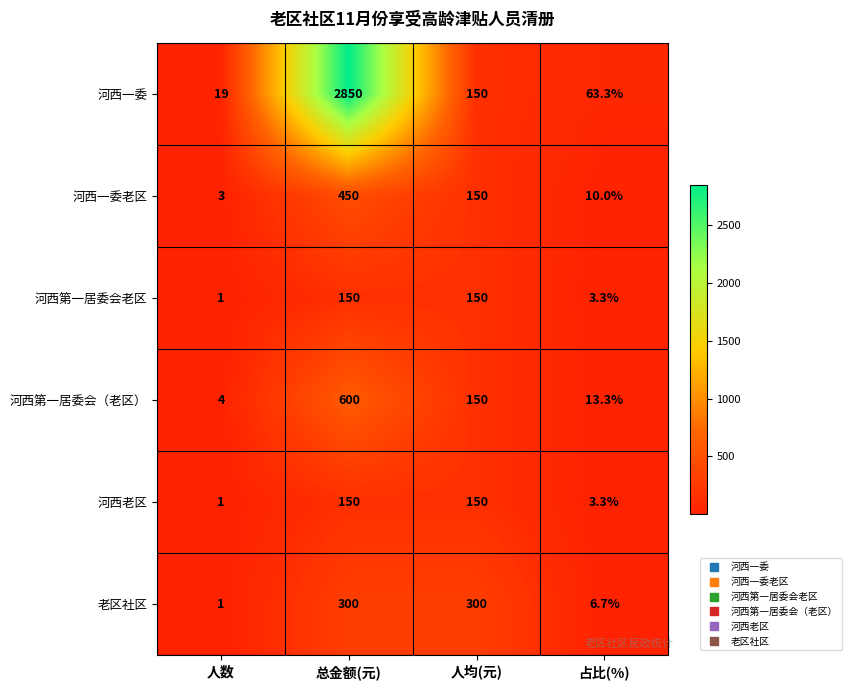

Which category has the highest value in the 河西第一居委会（老区） series?

总金额(元)